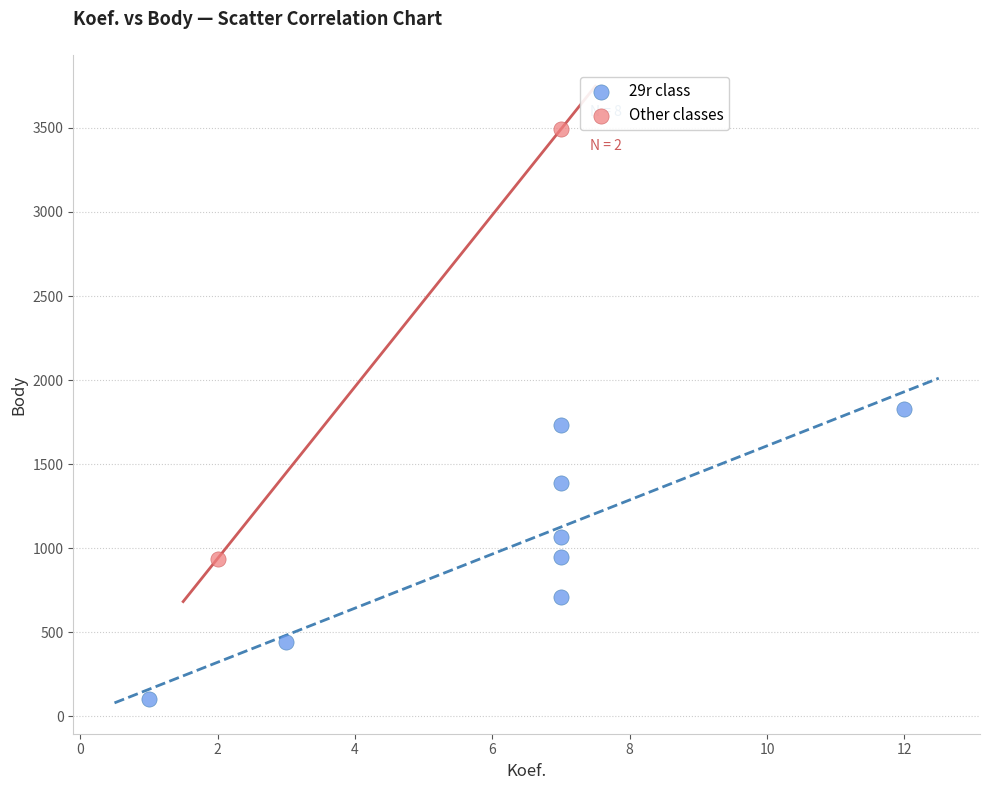

What are all the series names shown in the legend?

29r class, Other classes